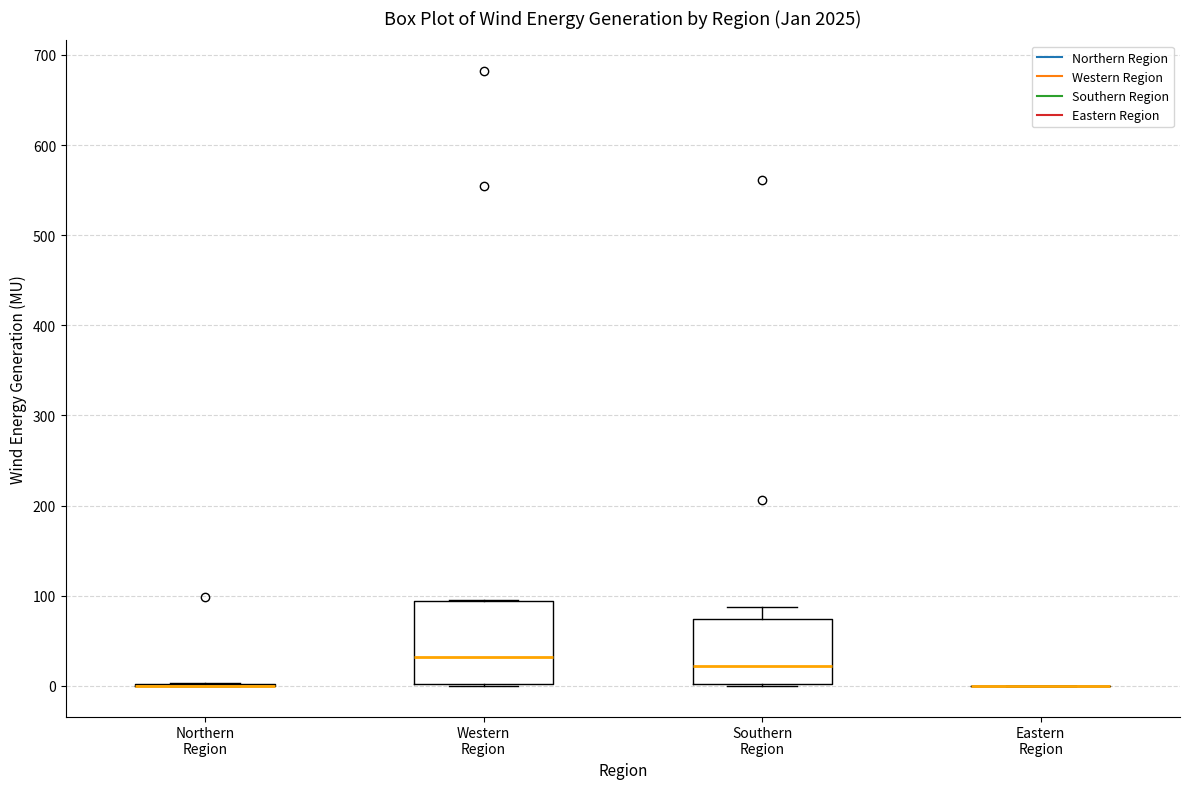

Reading left to right, read every box against the y-axis: the position of its median line, the range the box covers, and the ends of its whiskers. The values are not printed on the chart, so give them approximately, as read against the axis.

Northern Region: box collapsed to a line at 0, whiskers 0 to 0
Western Region: median 30, box 0 to 90, whiskers 0 to 100
Southern Region: median 20, box 0 to 70, whiskers 0 to 90
Eastern Region: box collapsed to a line at 0, whiskers 0 to 0